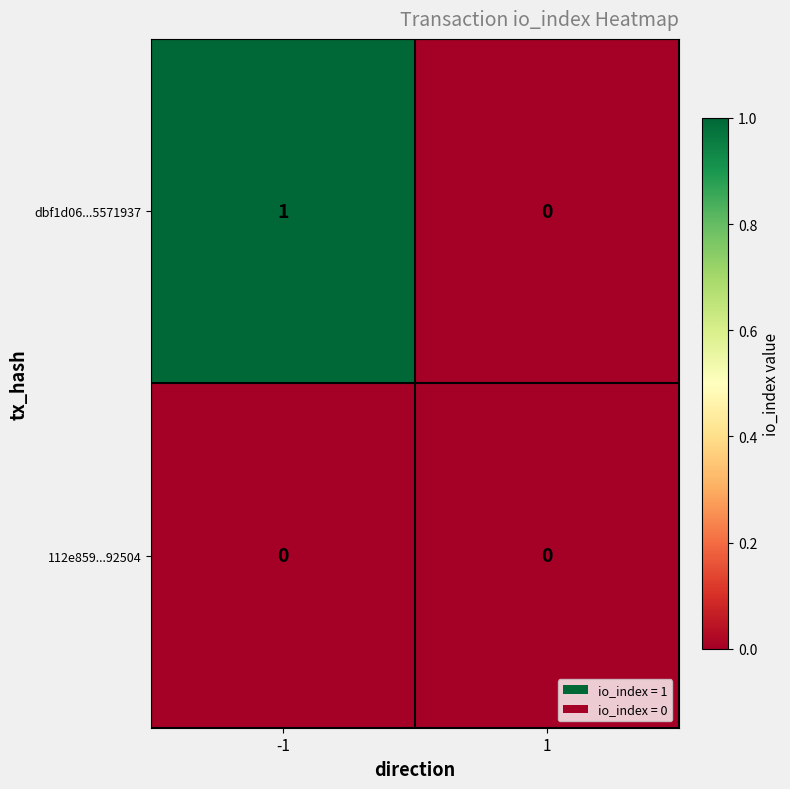

Which series changed the most between -1 and 1?

dbf1d06...5571937